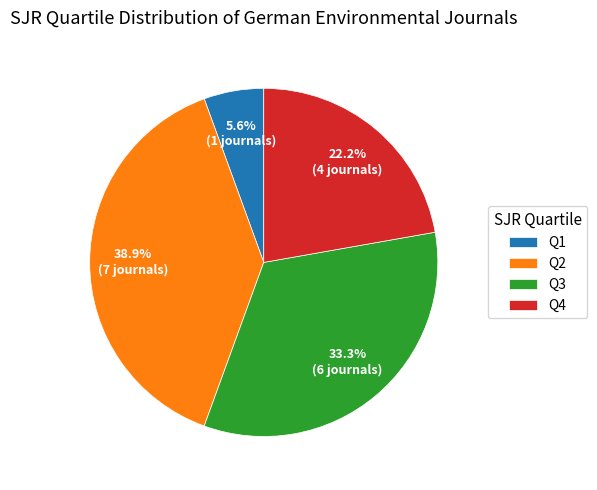

Does Q3 represent more than half of the total?

No